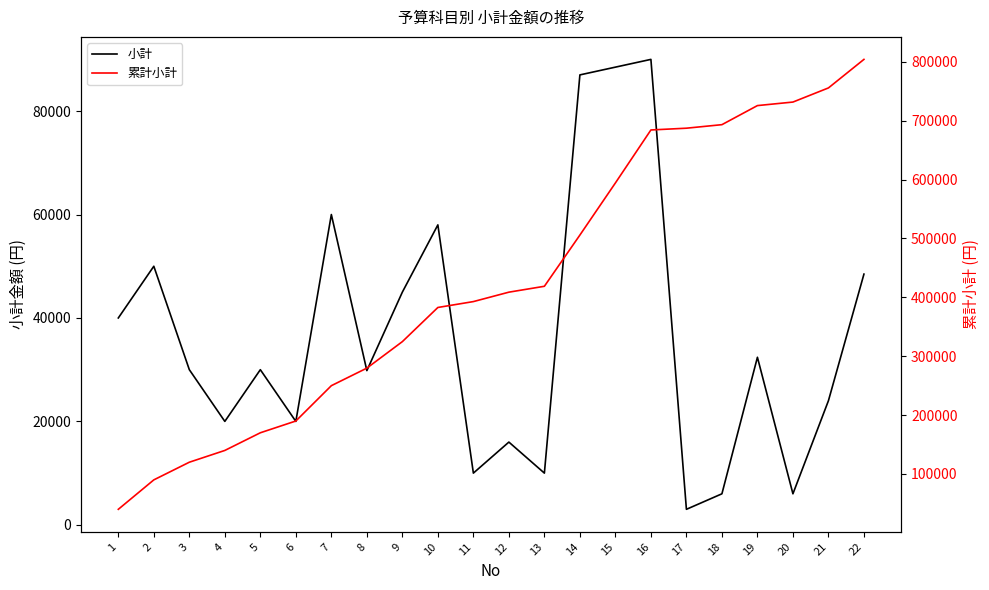

Reading left to right, extract all data points from this chart.

小計: 1=40000	2=50000	3=30000	4=20000	5=30000	6=20000	7=60000	8=29820	9=45000	10=58000	11=10000	12=16000	13=10000	14=87000	15=88500	16=90000	17=3000	18=6000	19=32400	20=6000	21=24000	22=48480
累計小計: 1=40000	2=90000	3=120000	4=140000	5=170000	6=190000	7=250000	8=279820	9=324820	10=382820	11=392820	12=408820	13=418820	14=505820	15=594320	16=684320	17=687320	18=693320	19=725720	20=731720	21=755720	22=804200